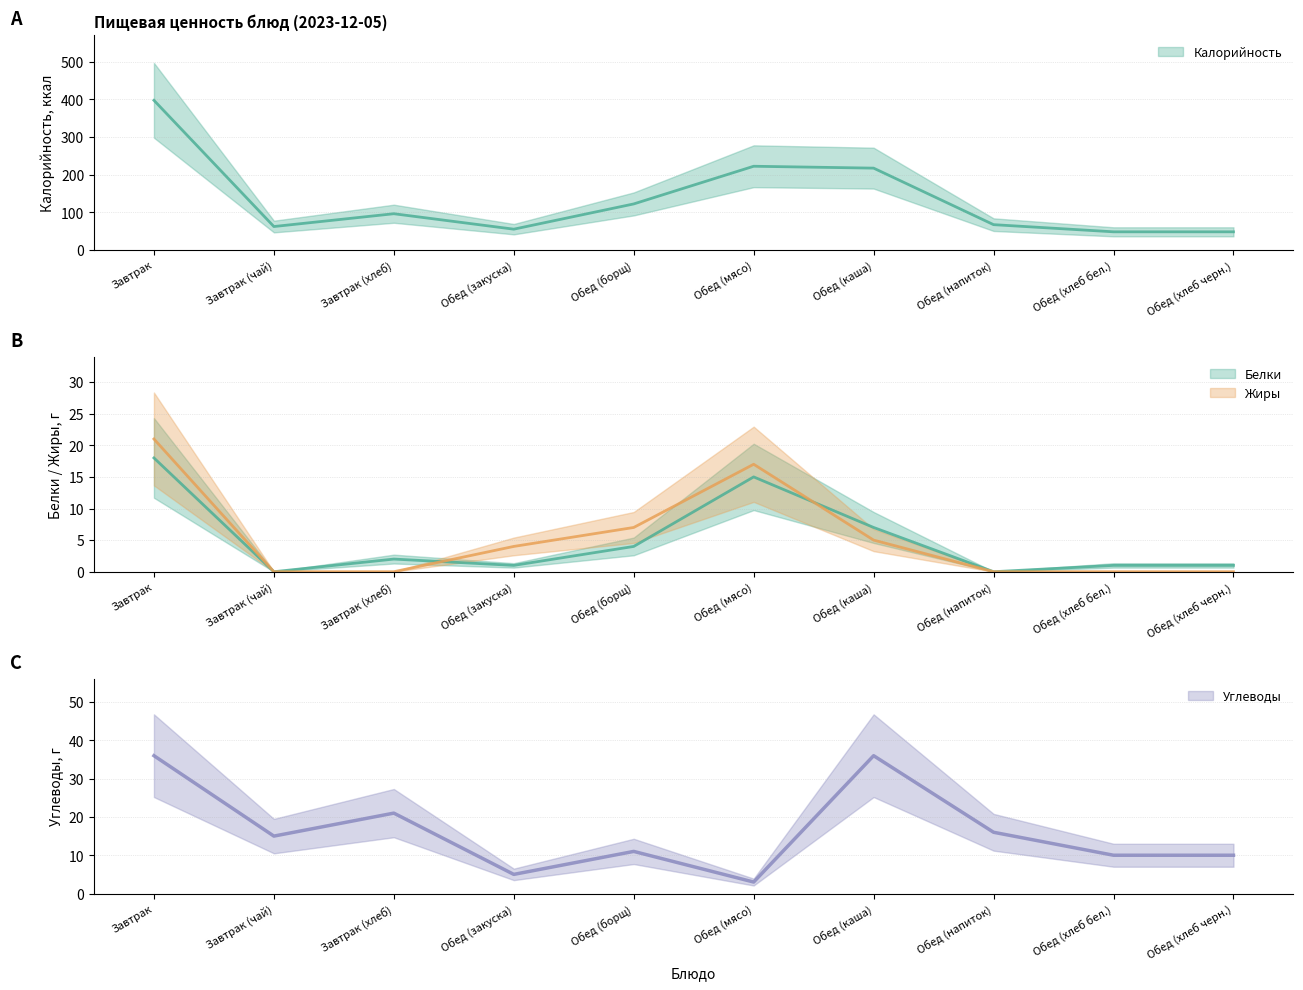

What is the total value across all series at Обед (хлеб бел.)?

59